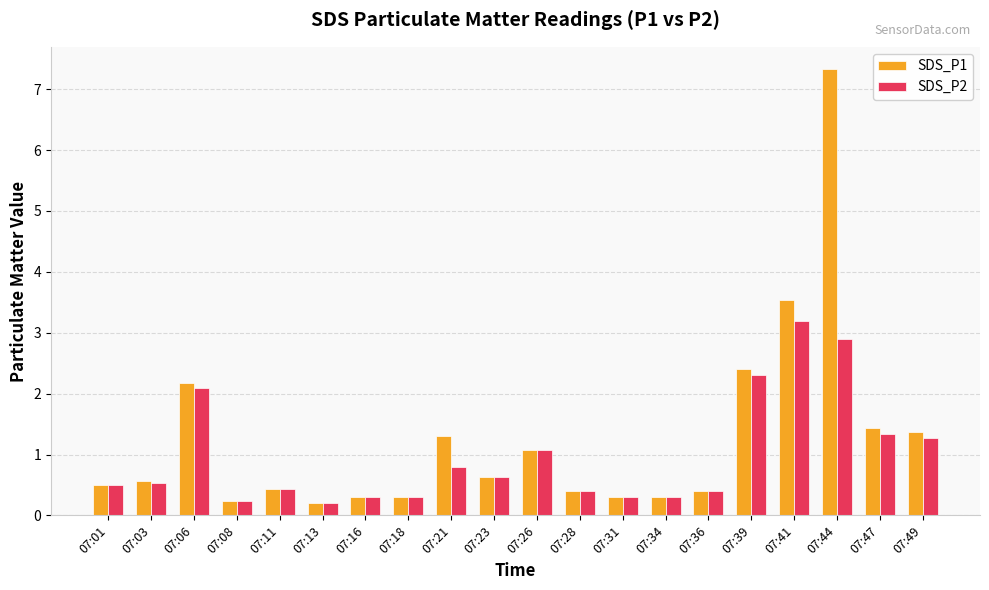

What is the difference between the maximum and minimum values in the SDS_P2 series?

3.0